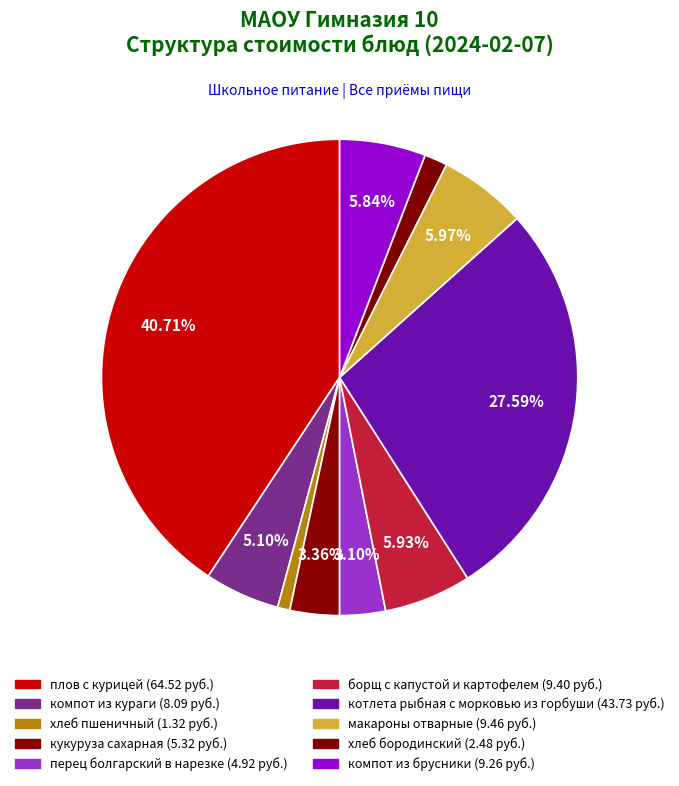

What is the smallest slice in the pie chart?

хлеб пшеничный